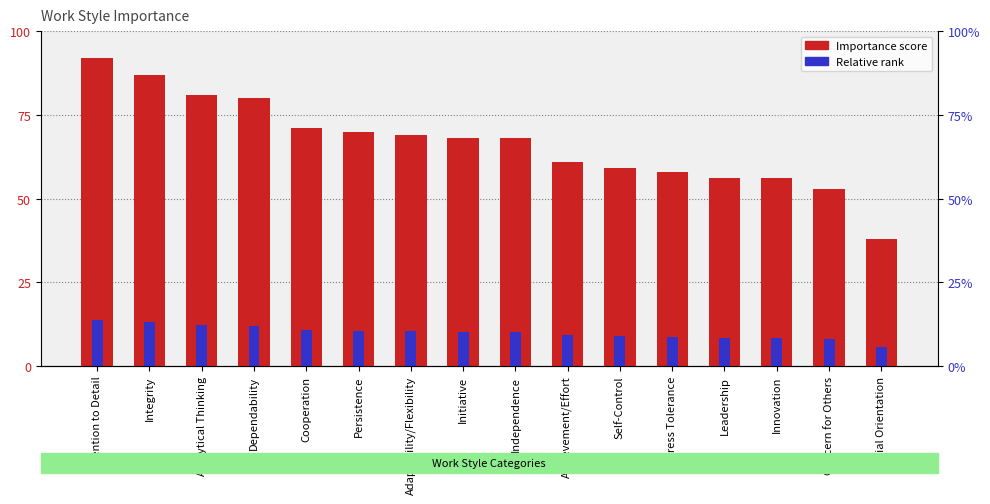

Reading left to right, transcribe all the data shown in this chart.

Importance: Attention to Detail=92.0	Integrity=87.0	Analytical Thinking=81.0	Dependability=80.0	Cooperation=71.0	Persistence=70.0	Adaptability/Flexibility=69.0	Initiative=68.0	Independence=68.0	Achievement/Effort=61.0	Self-Control=59.0	Stress Tolerance=58.0	Leadership=56.0	Innovation=56.0	Concern for Others=53.0	Social Orientation=38.0
Relative Score: Attention to Detail=13.8	Integrity=13.0	Analytical Thinking=12.2	Dependability=12.0	Cooperation=10.7	Persistence=10.5	Adaptability/Flexibility=10.3	Initiative=10.2	Independence=10.2	Achievement/Effort=9.2	Self-Control=8.8	Stress Tolerance=8.7	Leadership=8.4	Innovation=8.4	Concern for Others=7.9	Social Orientation=5.7